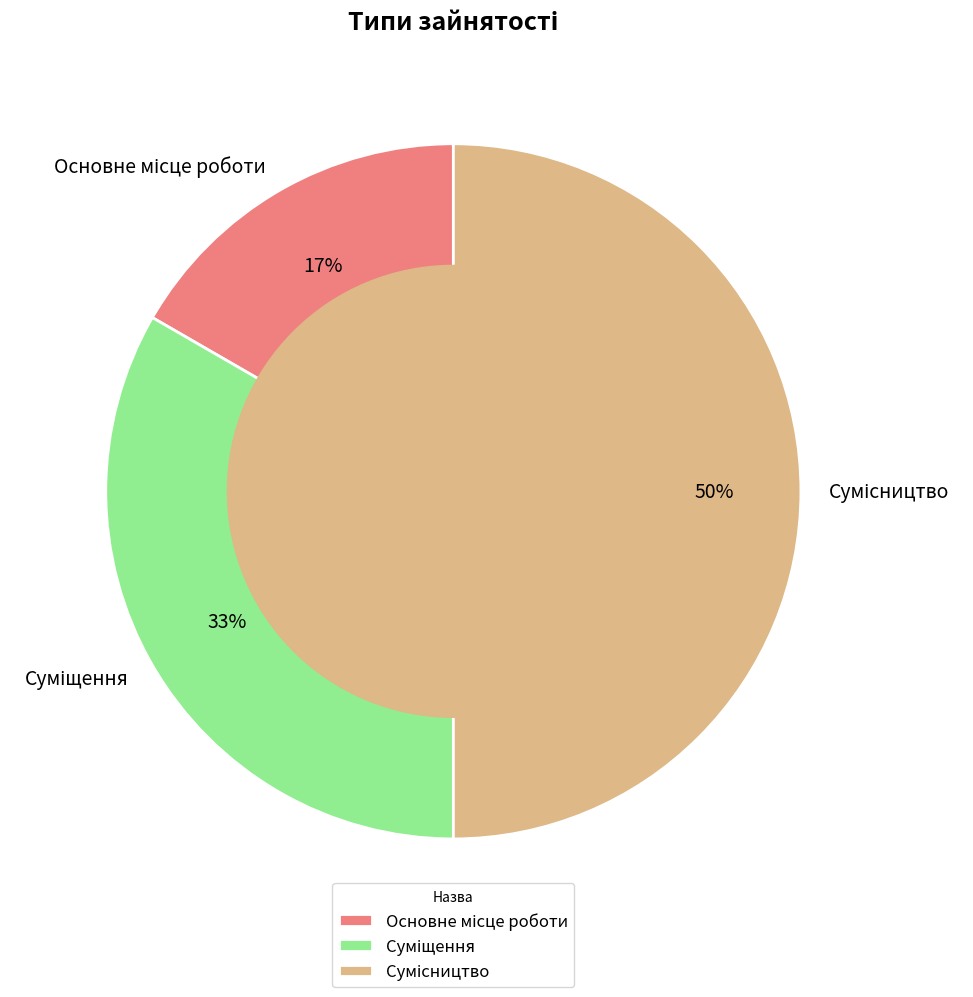

To the nearest percent, what is the difference between the largest and smallest slice percentages?

33%